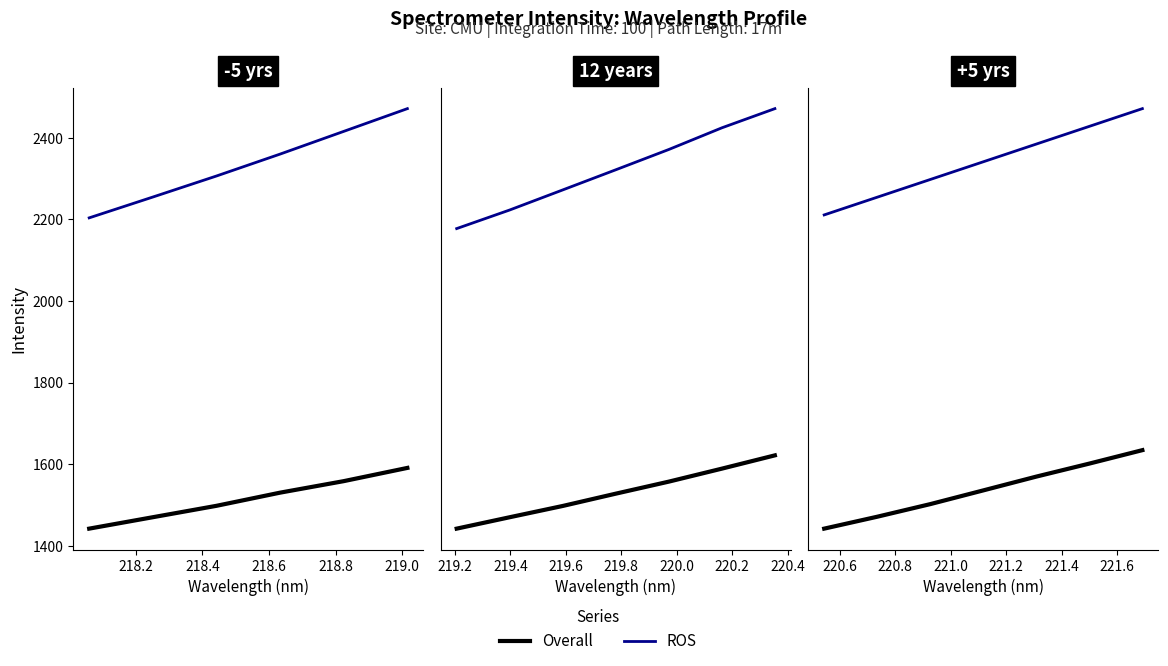

The Overall series shows 1209.2 at 218.6. True or false?

False